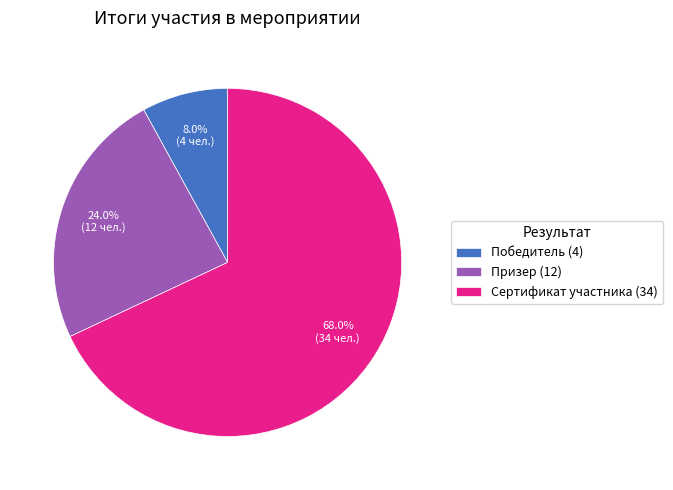

Approximately how many times larger is the value at Призер (12) compared to Сертификат участника (34)?

0.4